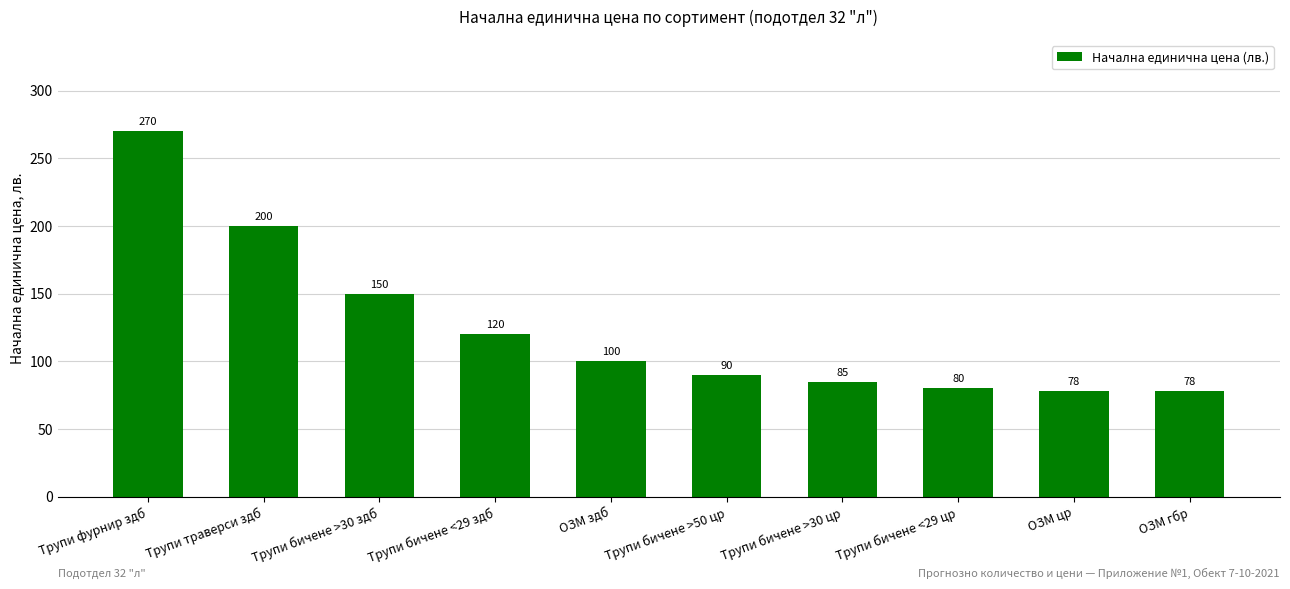

The value at Трупи бичене <29 цр is 80. True or false?

True